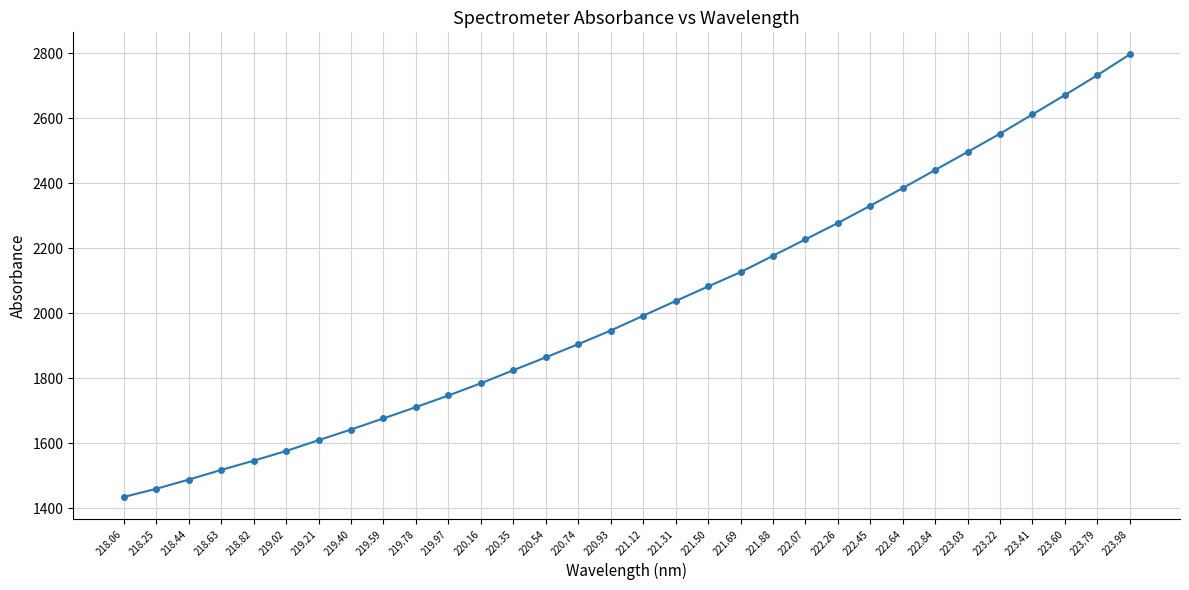

How many lines are shown in the chart?

1